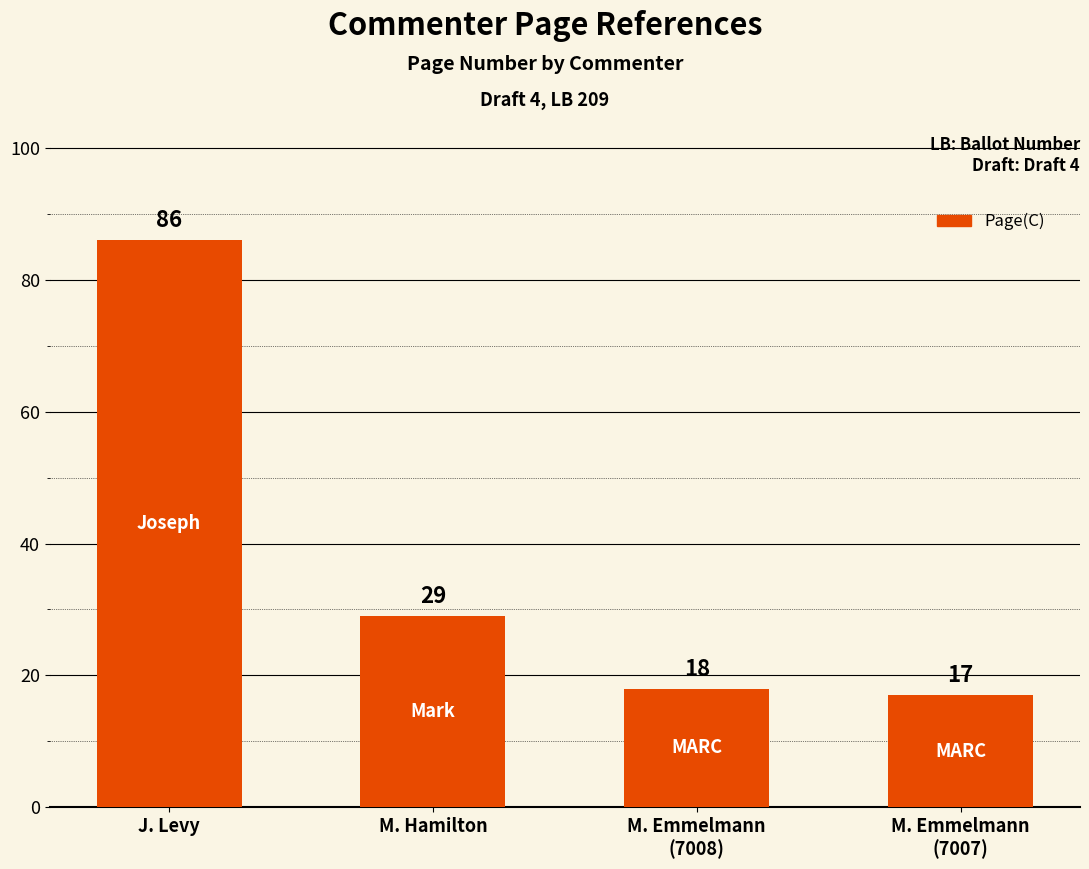

Approximately how many times larger is the value at J. Levy compared to M. Hamilton?

3.0